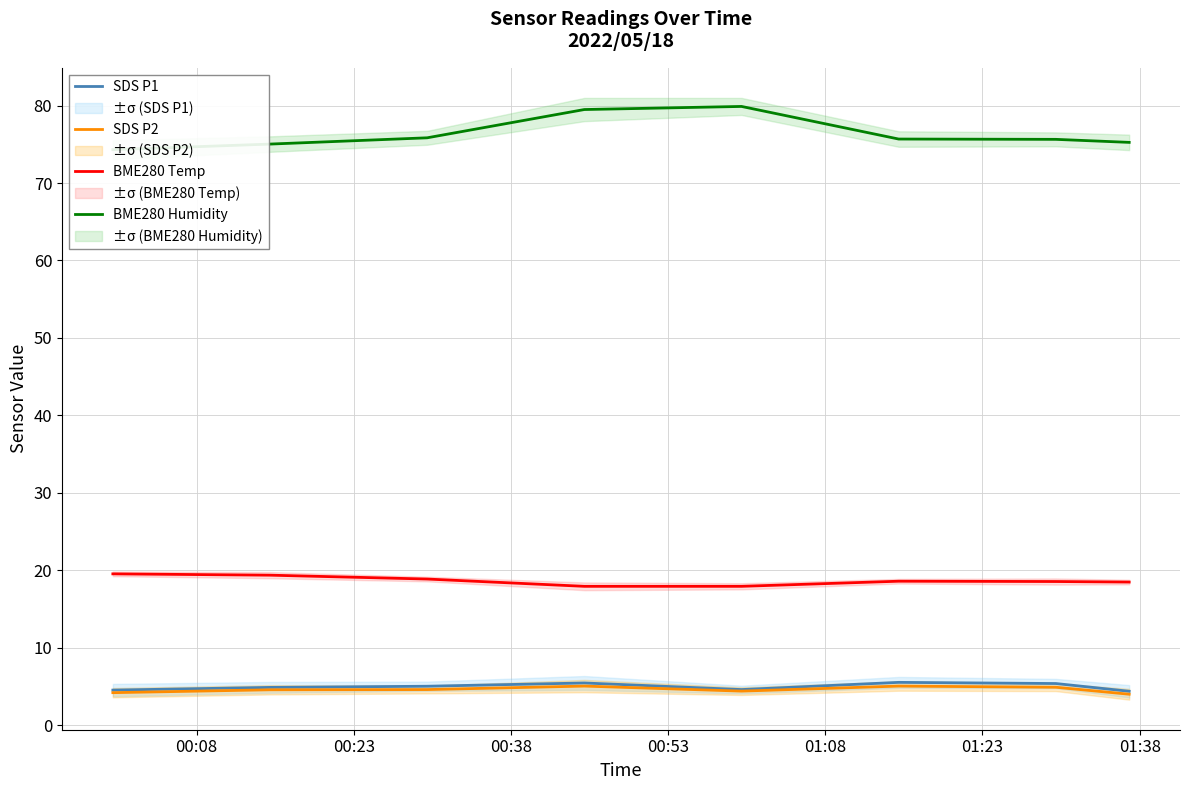

How many data points does each series have?

8